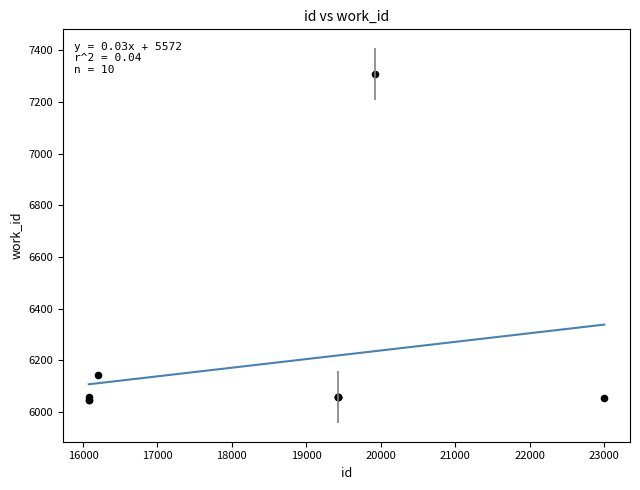

What Y value in the scatter plot is closest to 6676?

6144